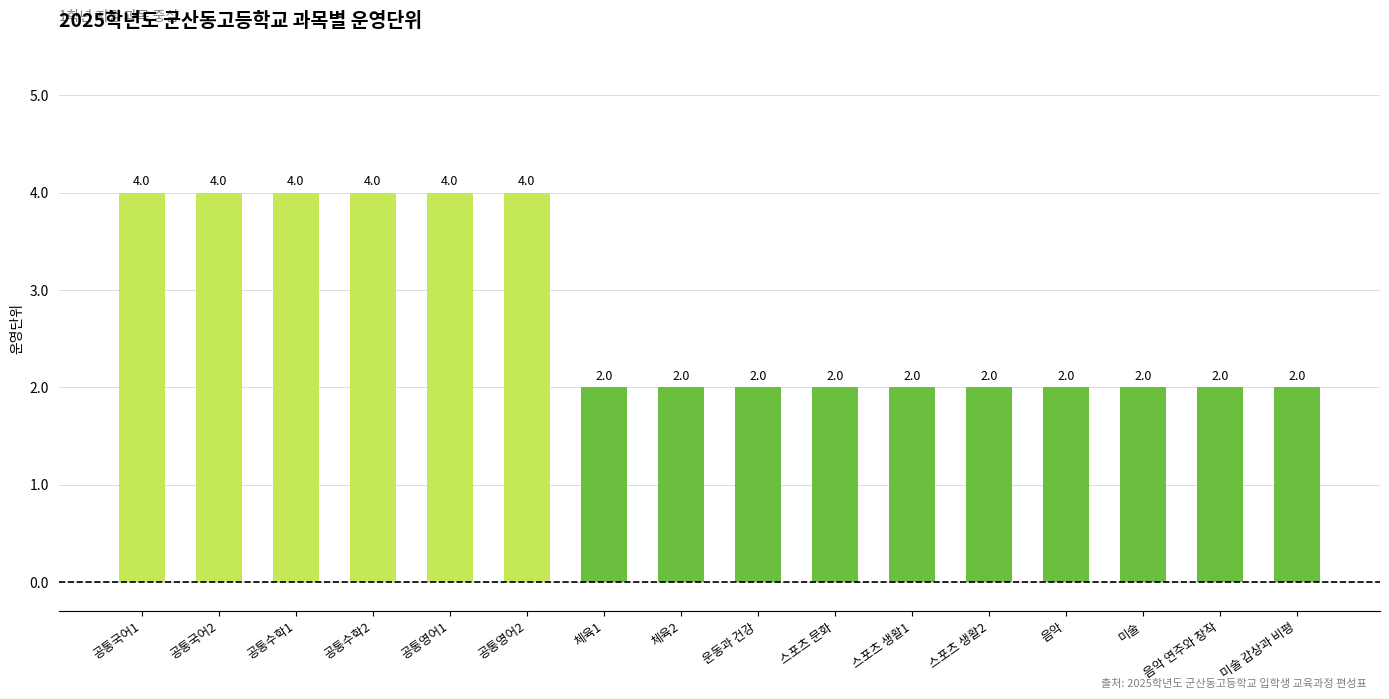

What is the average value?

3